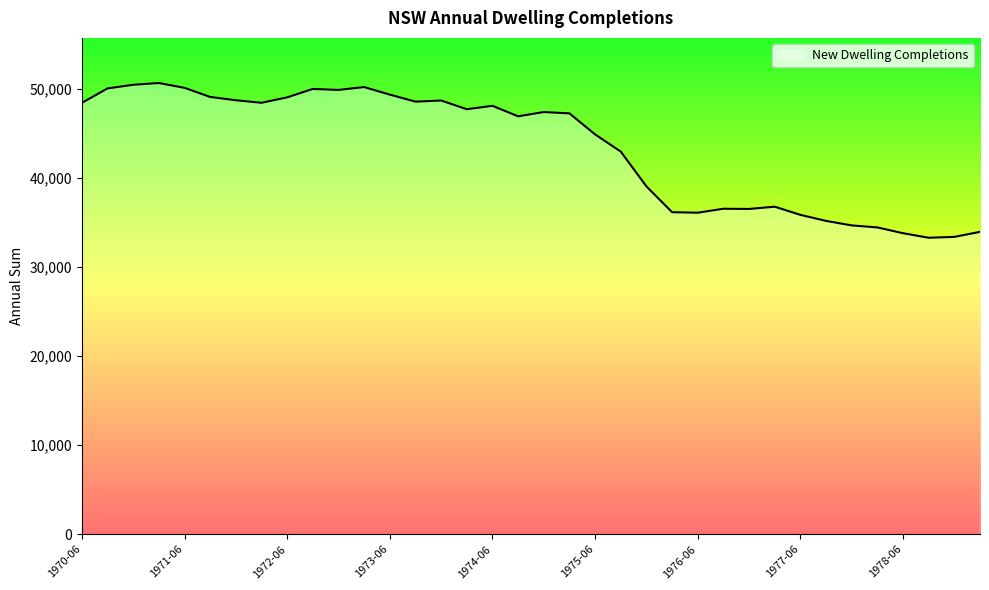

What is the difference between the maximum and minimum values?

17383